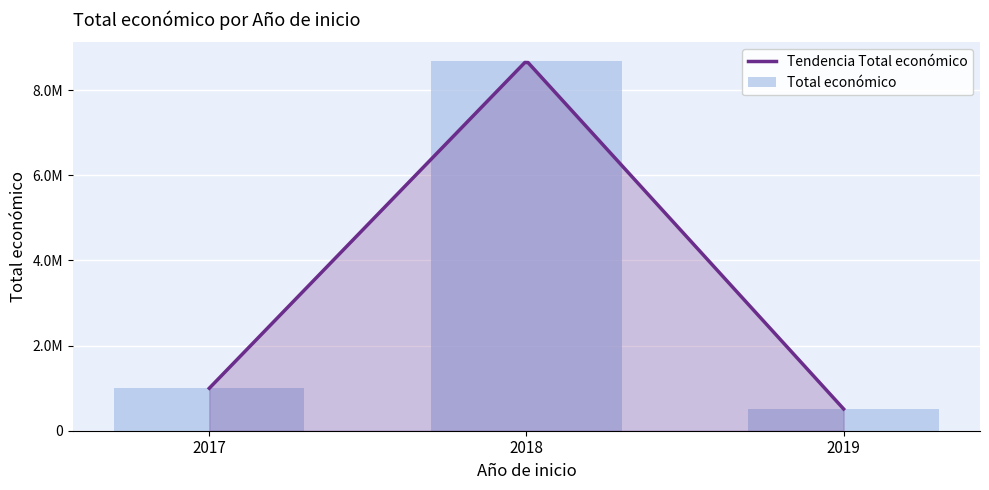

What is the difference between the values at 2019 and 2017?

476637